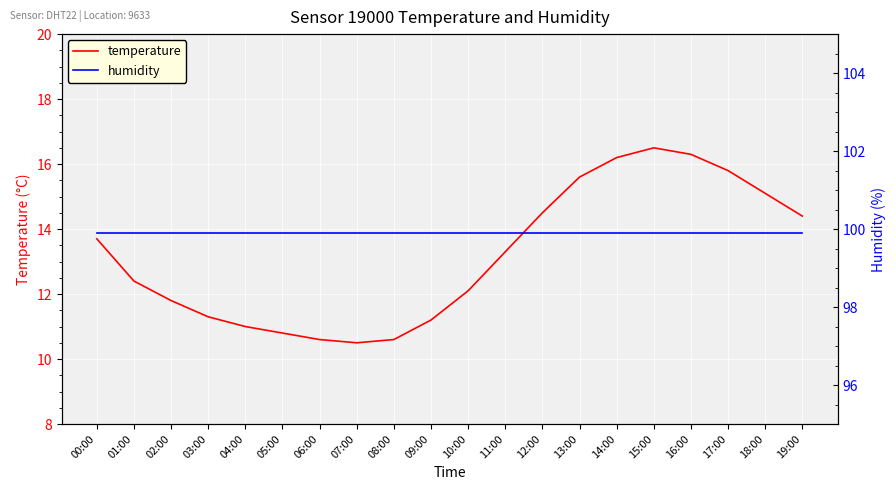

The value of temperature at 15:00 is 3.6. True or false?

False